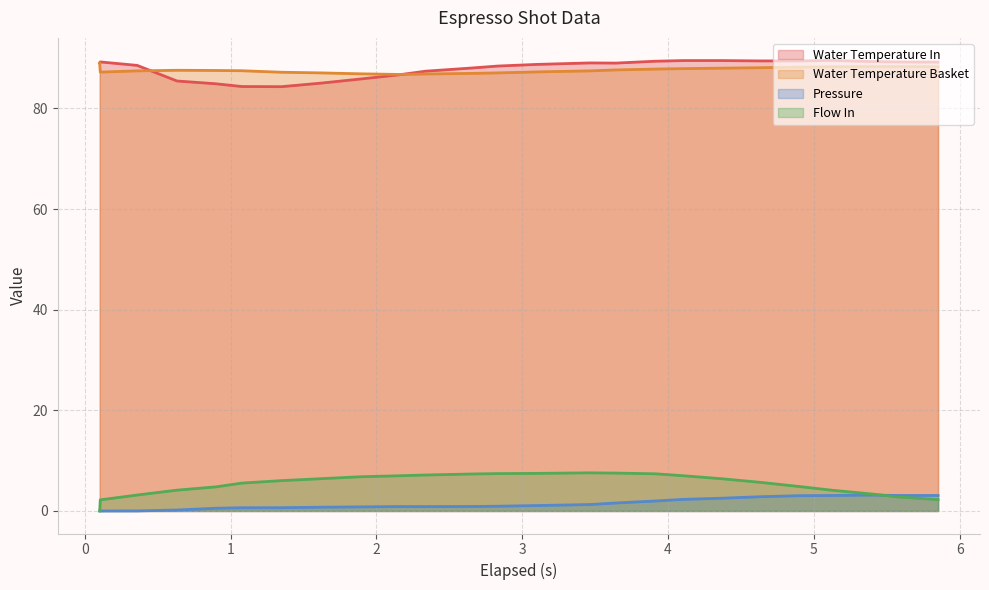

True or false: Flow In and Water Temperature Basket cross at least once.

False